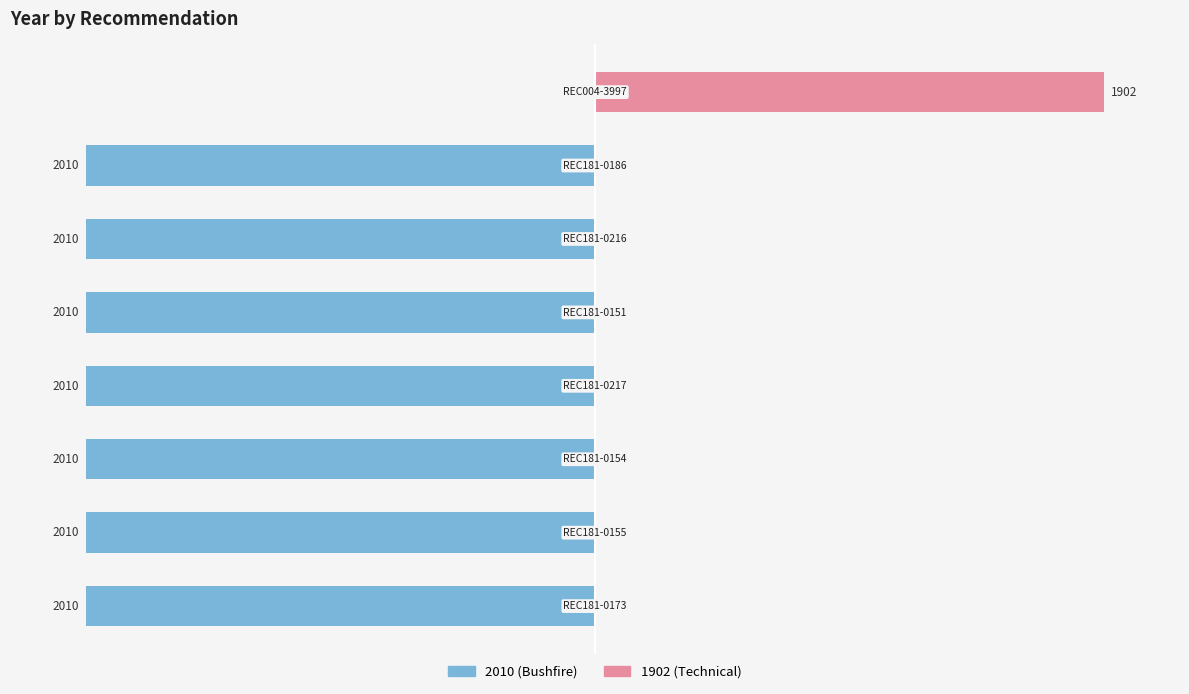

Reading left to right, transcribe all the data shown in this chart.

Royal Commission (Bushfire): 0=-100	1=-100	2=-100	3=-100	4=-100	5=-100	6=-100	7=0
Royal Commission (Technical): 0=0	1=0	2=0	3=0	4=0	5=0	6=0	7=100